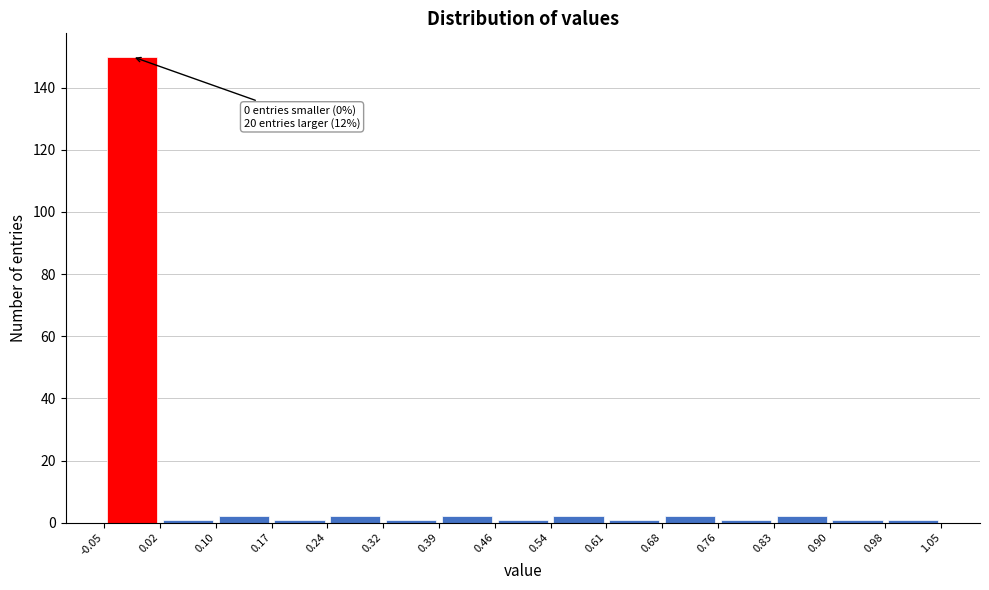

Over which range of the x-axis is the bar tallest?

-0.05 to 0.02